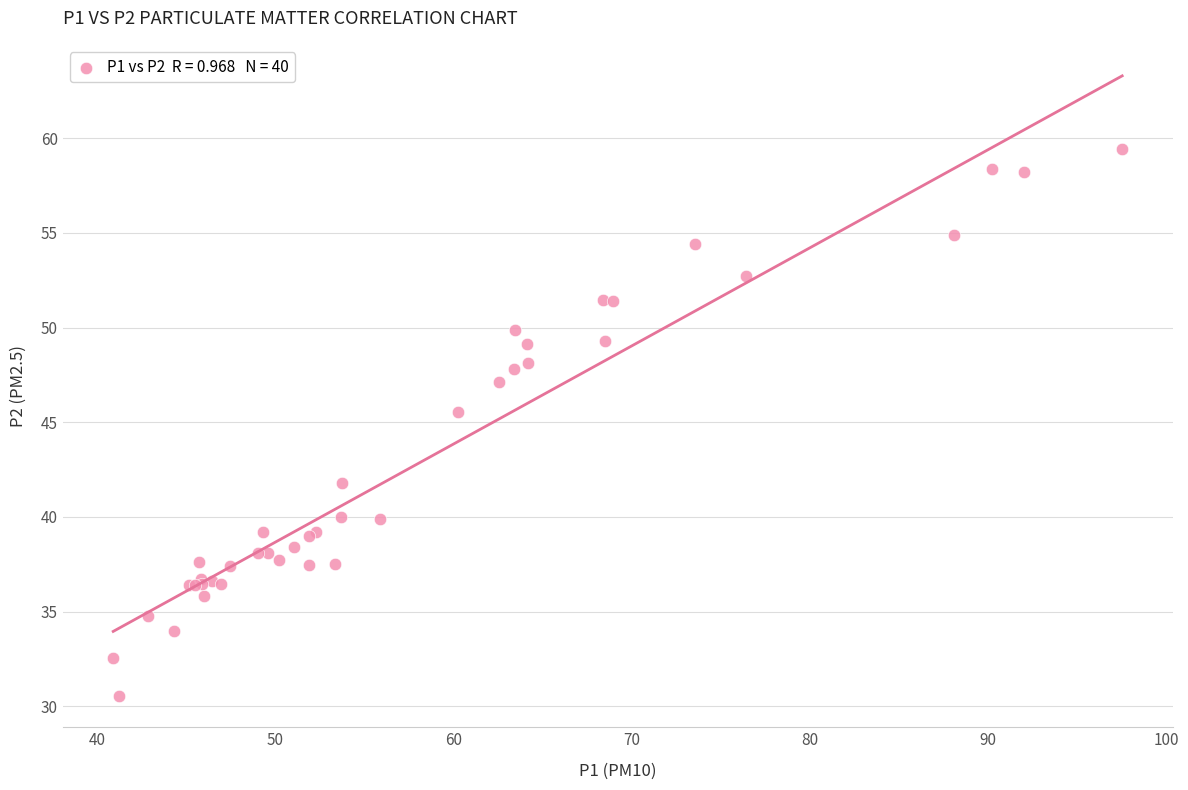

What Y value in the scatter plot is closest to 44?

45.6